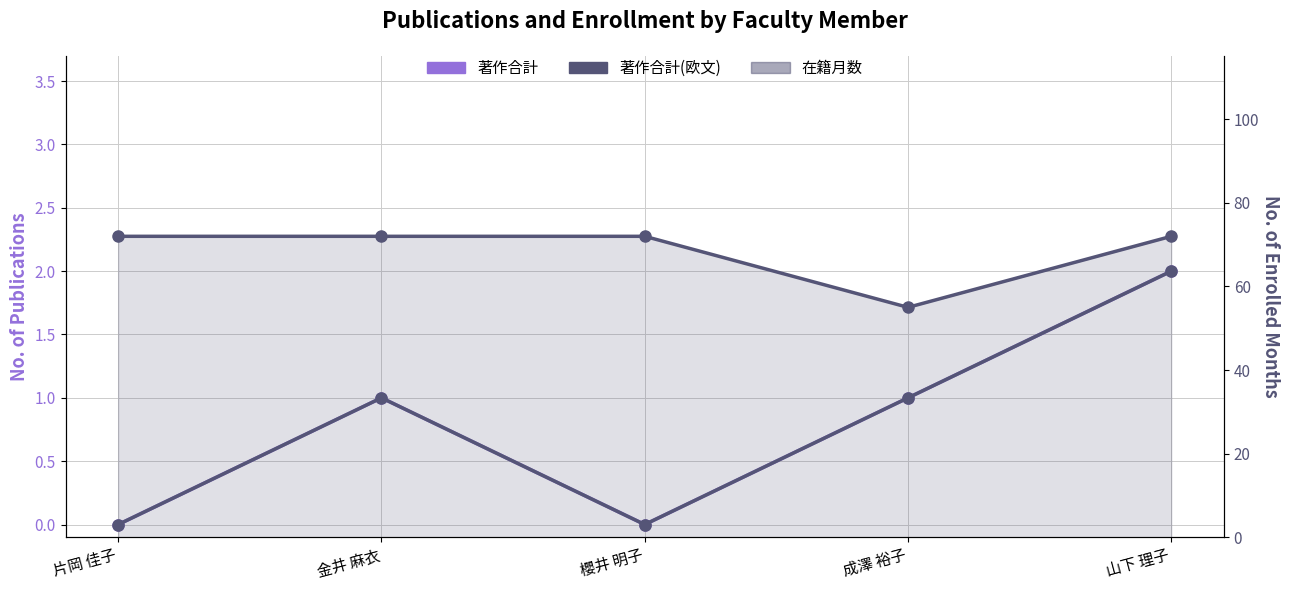

The 著作合計 series shows 1 at 山下 理子. True or false?

False